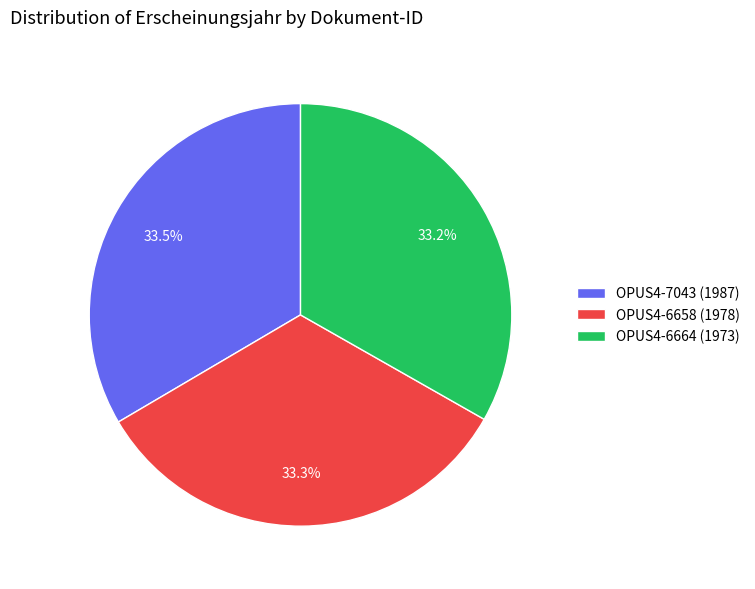

Approximately how many times larger is the value at OPUS4-6664 compared to OPUS4-6658?

1.0